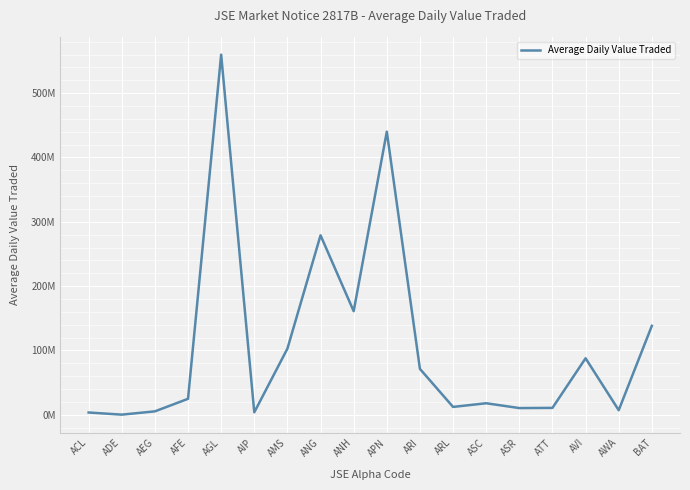

True or false: the data shows 279000000 at ANG.

True